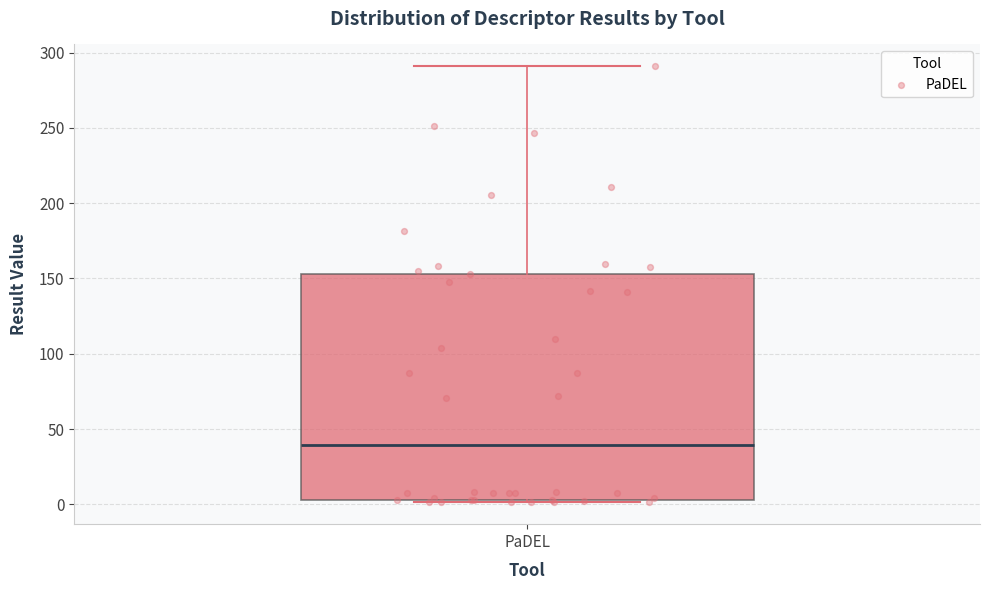

Read this box plot against the y-axis: the position of the median line, the range covered by the box, and the ends of both whiskers. The values are not printed on the chart, so give them approximately, as read against the axis.

median 40, box 5 to 155, whiskers 0 to 290